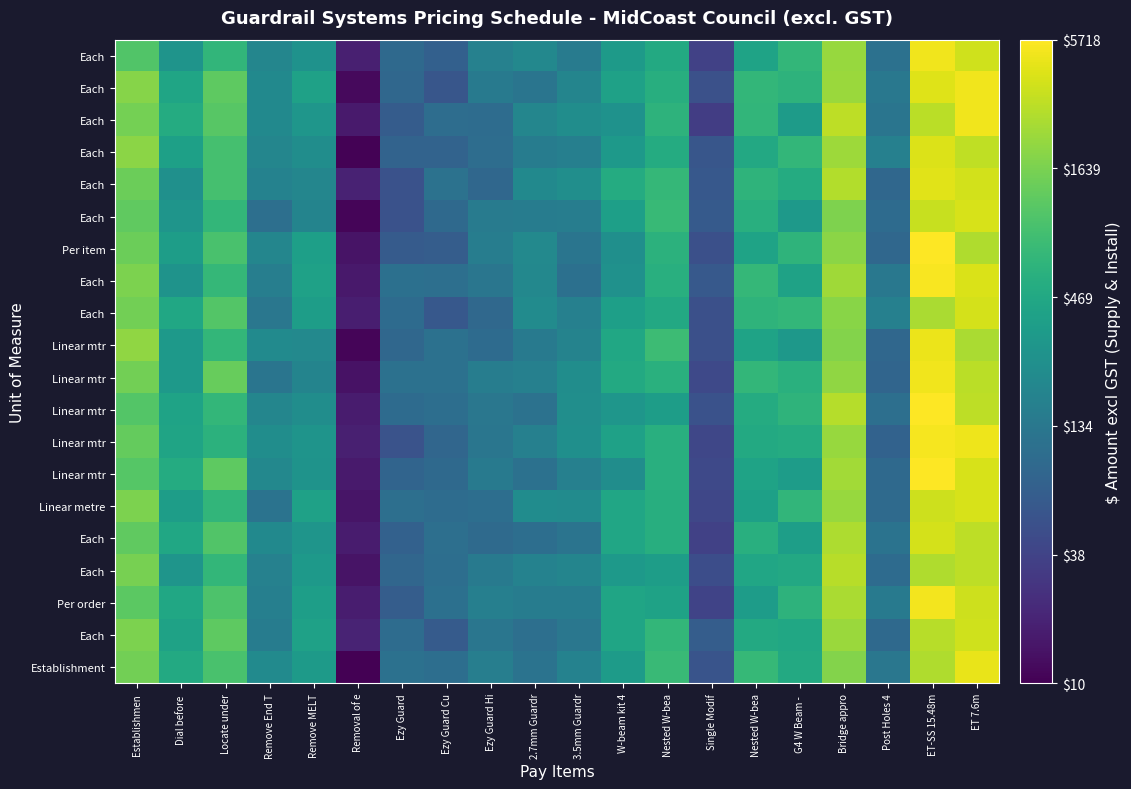

At which category is the sum across all series the highest?

ET-SS 15.48m